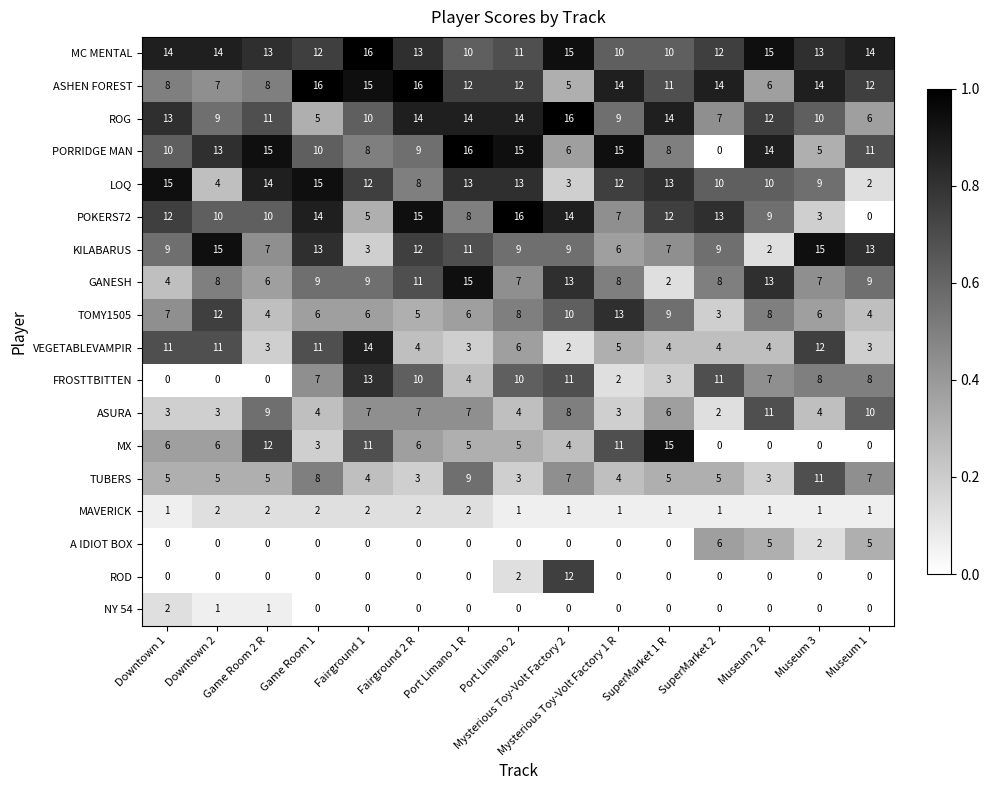

True or false: A IDIOT BOX has a value of 6 at SuperMarket 2.

True